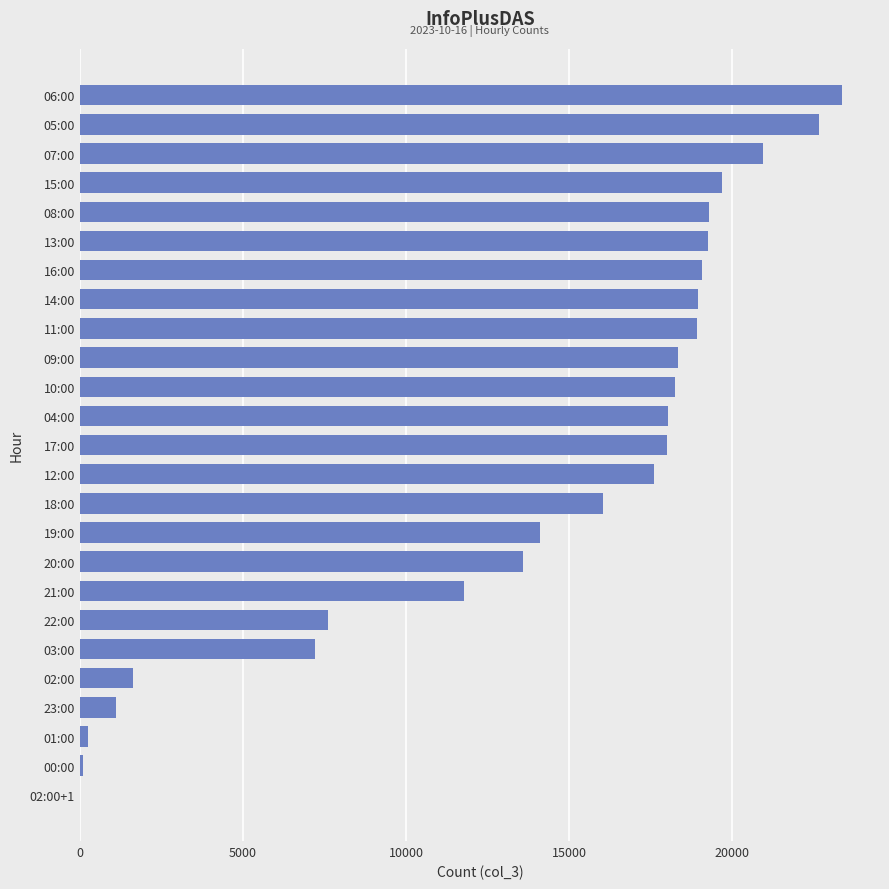

Count the number of data series in this chart.

1